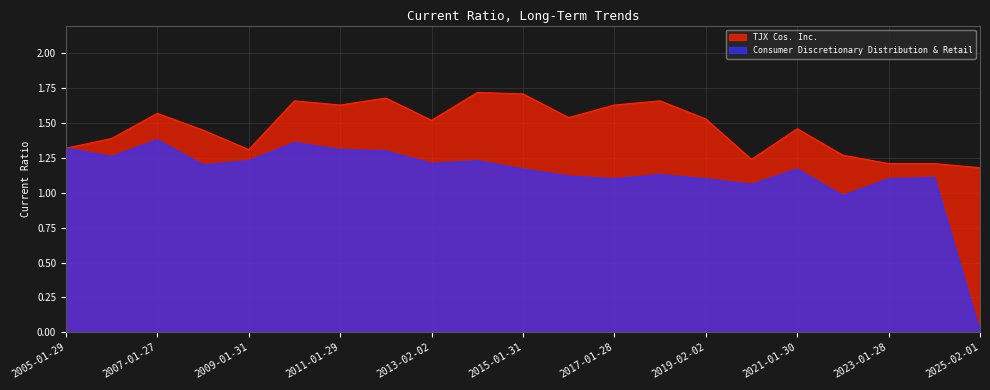

In TJX Cos. Inc., how many points are higher than both neighbors (excluding endpoints)?

6